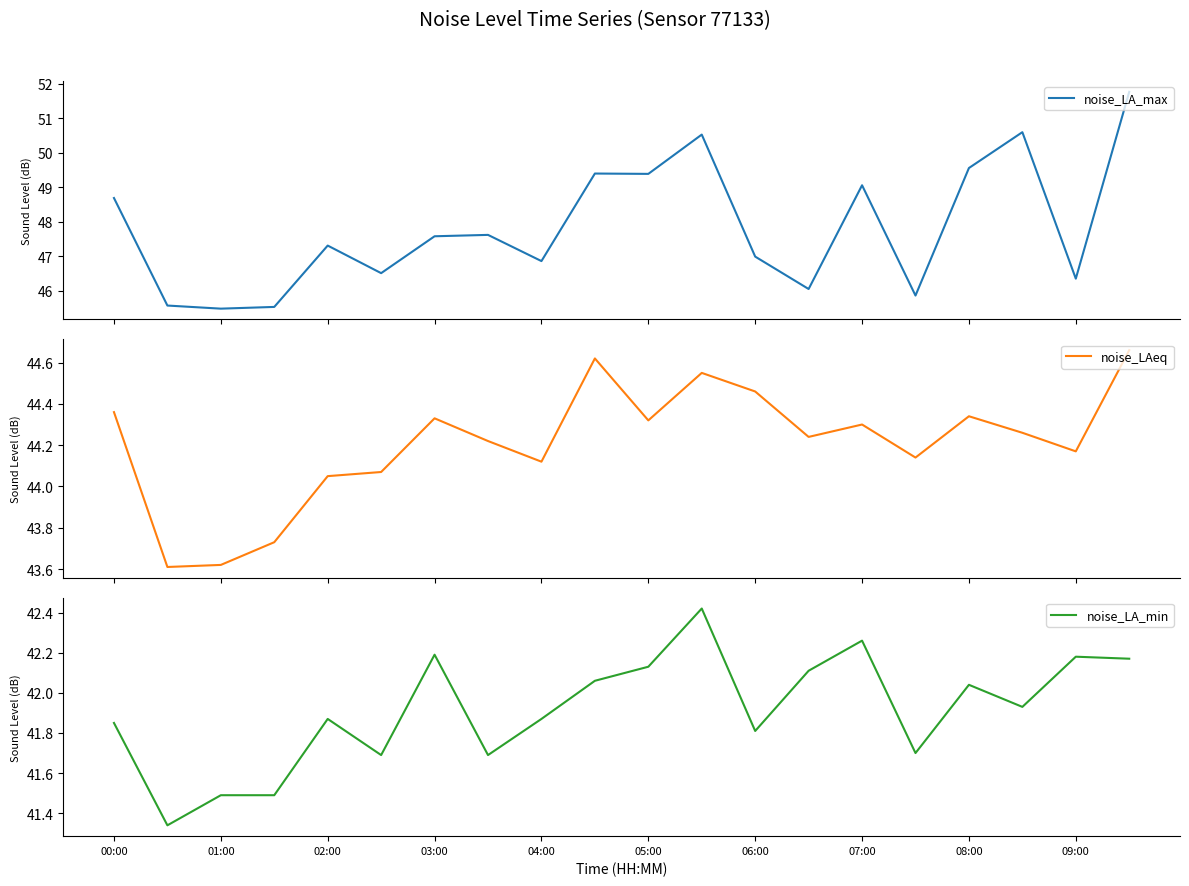

Reading left to right, what are all the values shown in this chart?

noise_LA_max: 48.7	45.6	45.5	45.5	47.3	46.5	47.6	47.6	46.9	49.4	49.4	50.5	47.0	46.0	49.1	45.9	49.6	50.6	46.4	51.8
noise_LAeq: 44.4	43.6	43.6	43.7	44.0	44.1	44.3	44.2	44.1	44.6	44.3	44.5	44.5	44.2	44.3	44.1	44.3	44.3	44.2	44.7
noise_LA_min: 41.9	41.3	41.5	41.5	41.9	41.7	42.2	41.7	41.9	42.1	42.1	42.4	41.8	42.1	42.3	41.7	42.0	41.9	42.2	42.2